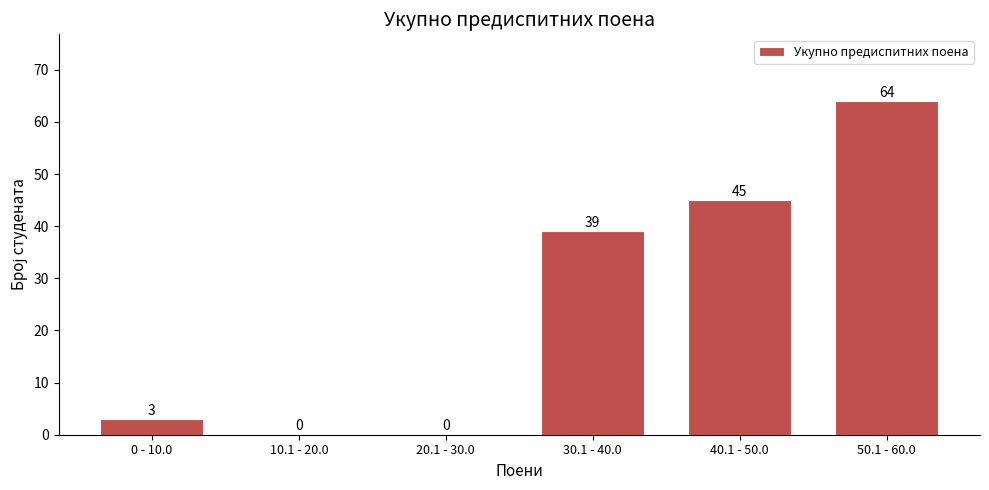

Reading left to right, transcribe all the data shown in this chart.

0 - 10.0=3	10.1 - 20.0=0	20.1 - 30.0=0	30.1 - 40.0=39	40.1 - 50.0=45	50.1 - 60.0=64